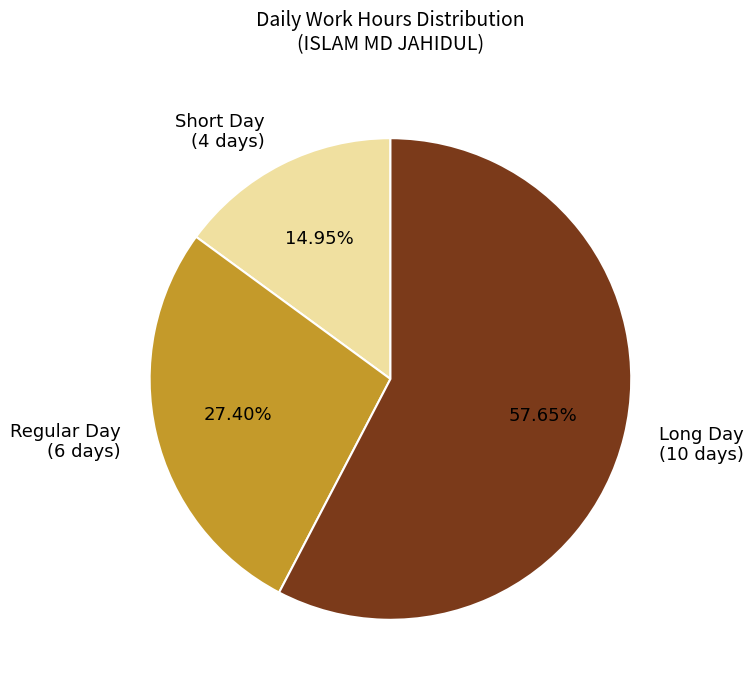

Is there any slice that represents more than half of the pie?

Yes